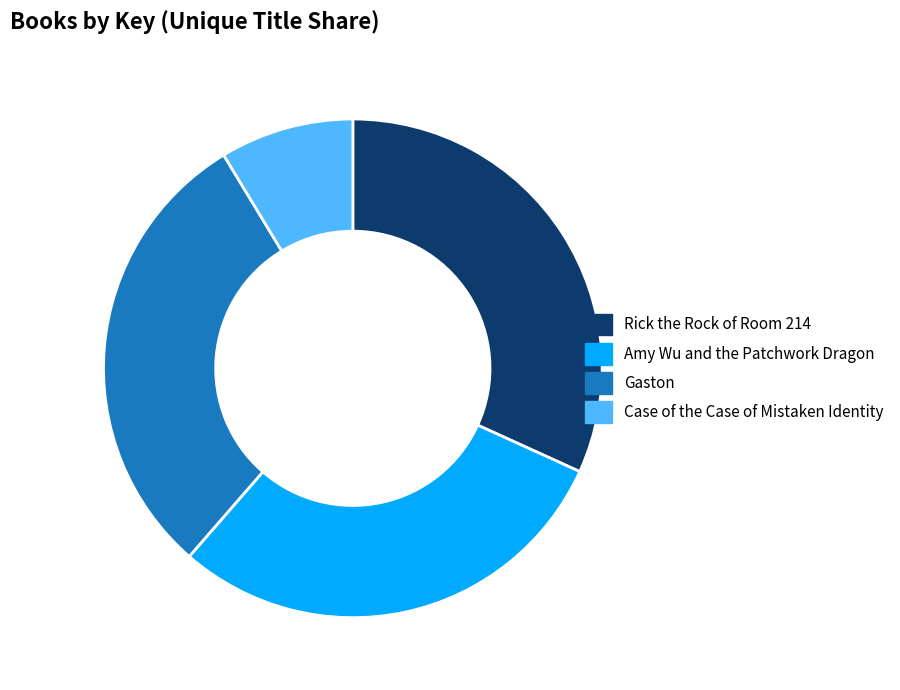

What is the smallest slice in the pie chart?

Case of the Case of Mistaken Identity